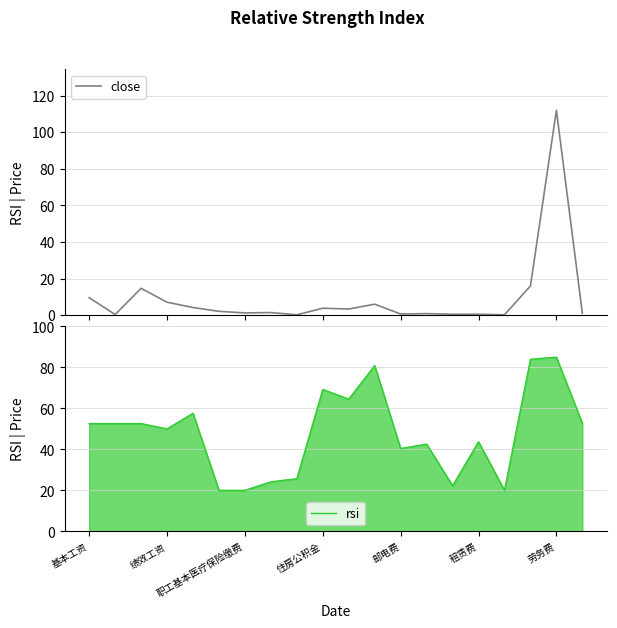

Is it true that rsi equals 20.2 at 邮电费?

False